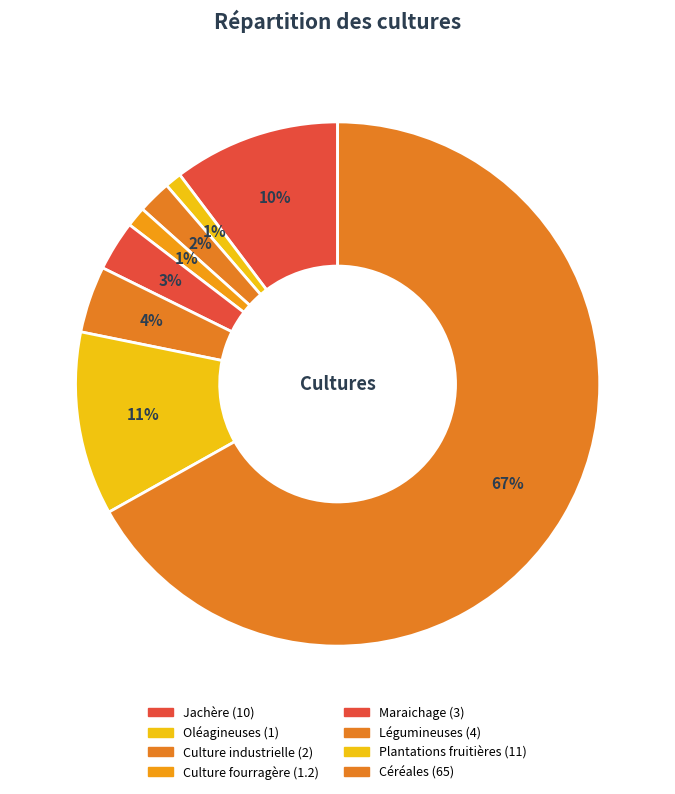

How many segments does this pie chart have?

8